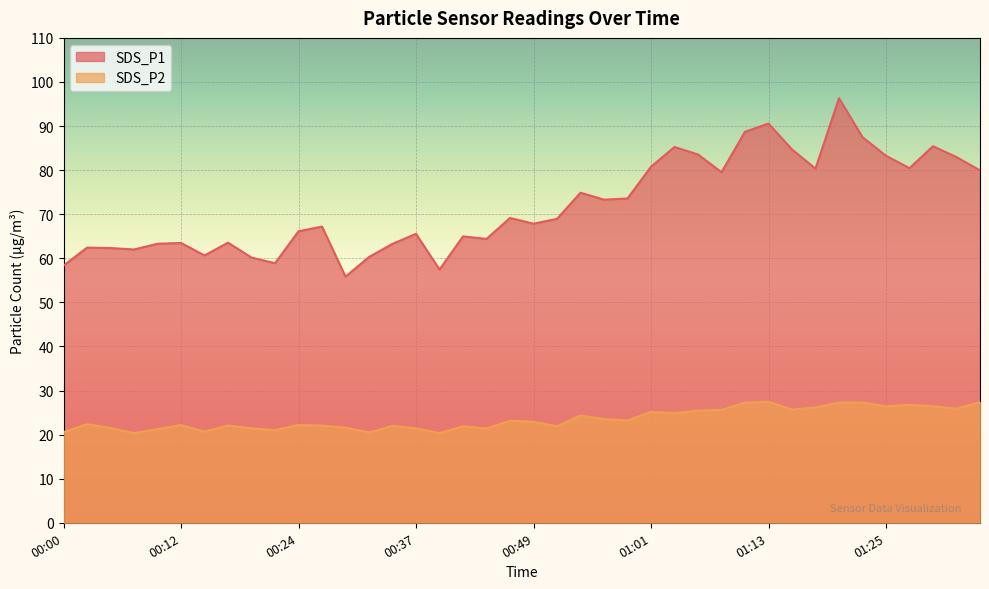

True or false: SDS_P1 has a value of 80.8 at 01:01.

True